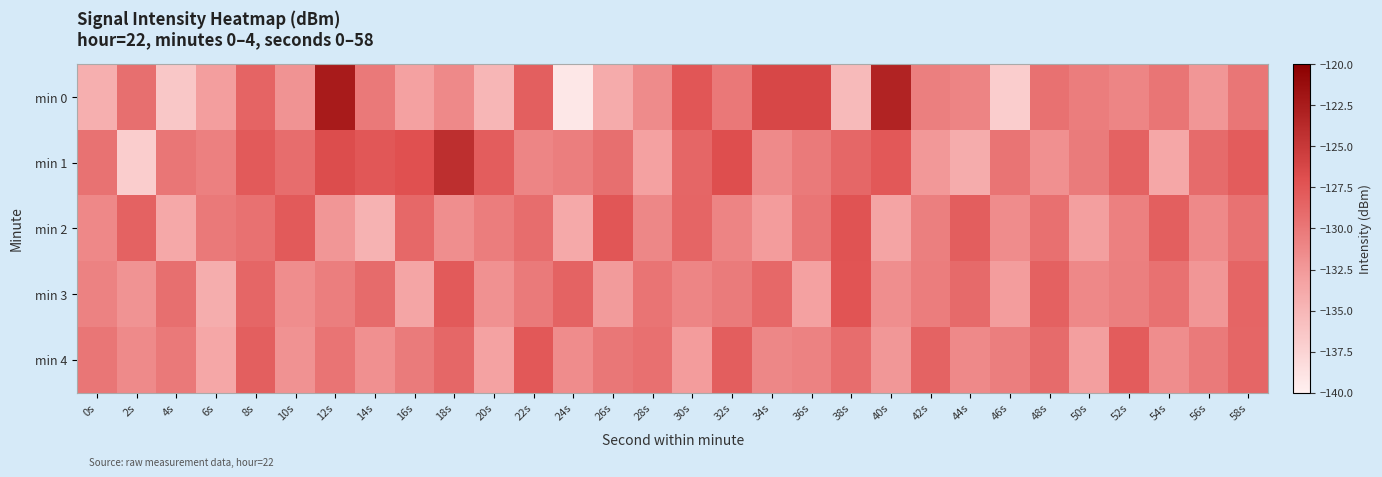

Rank the series by their maximum value, from highest to lowest.

min 0, min 1, min 2, min 3, min 4